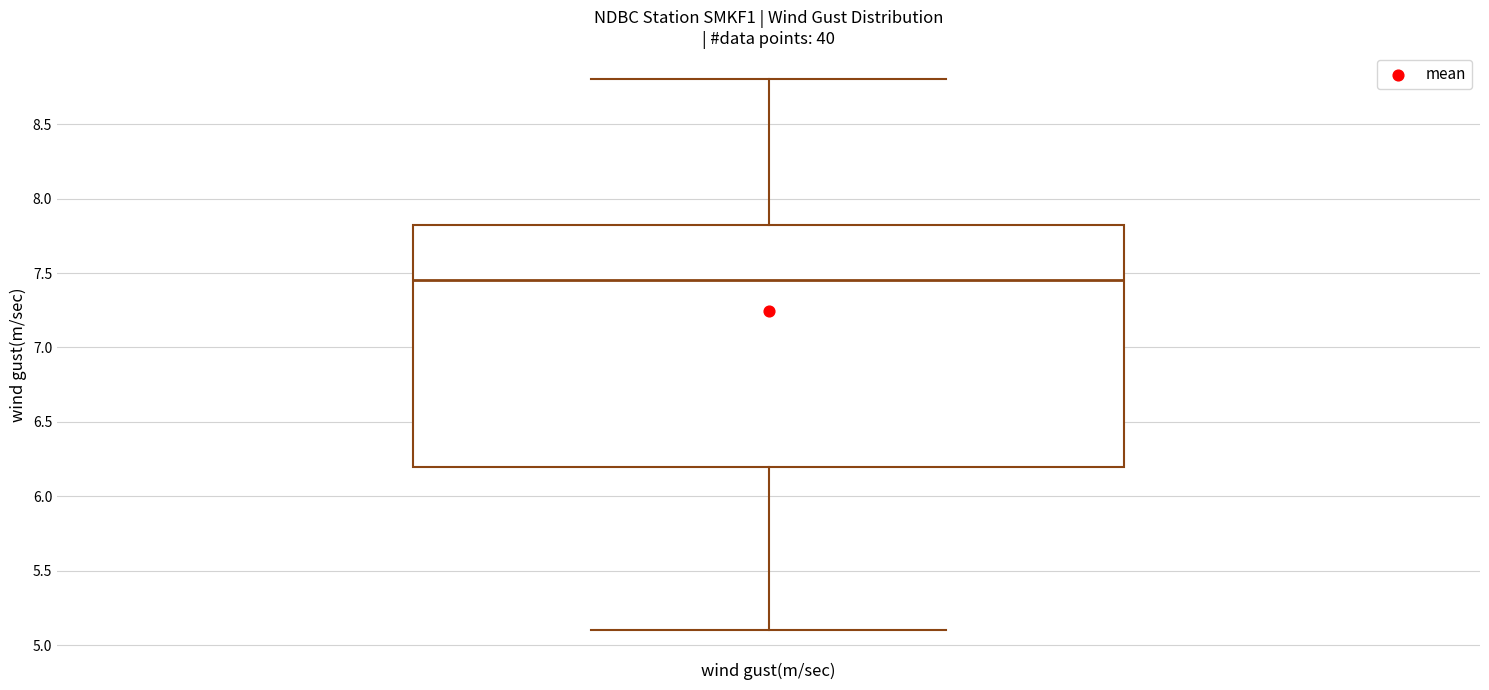

Where does the upper whisker of the box for wind gust(m/sec) end on the y-axis? The values are not printed on the chart, so give them approximately, as read against the axis.

8.80